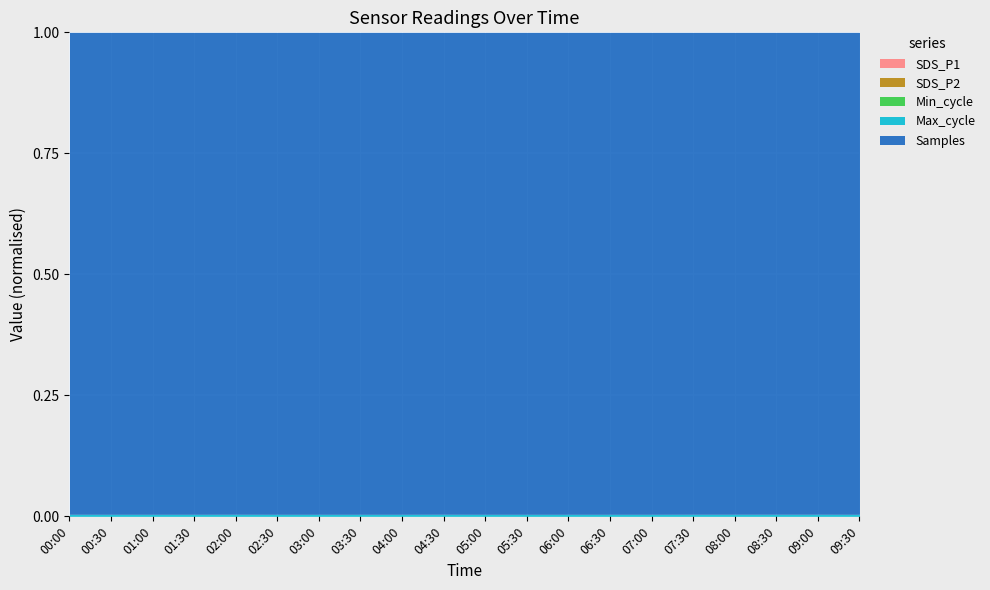

What is the label of the 3rd point from the left?

01:00